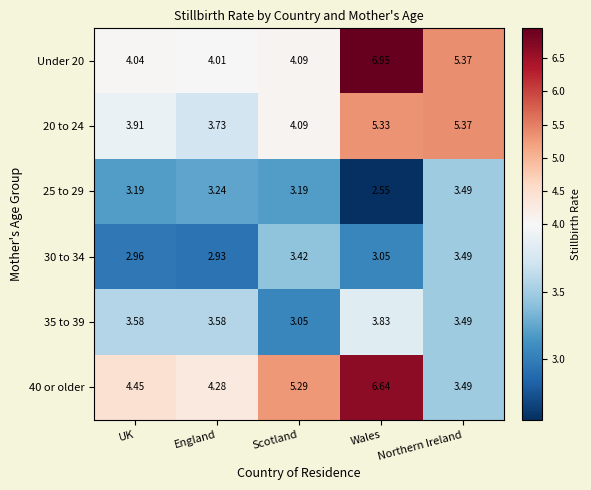

Count the number of categories in the chart.

5